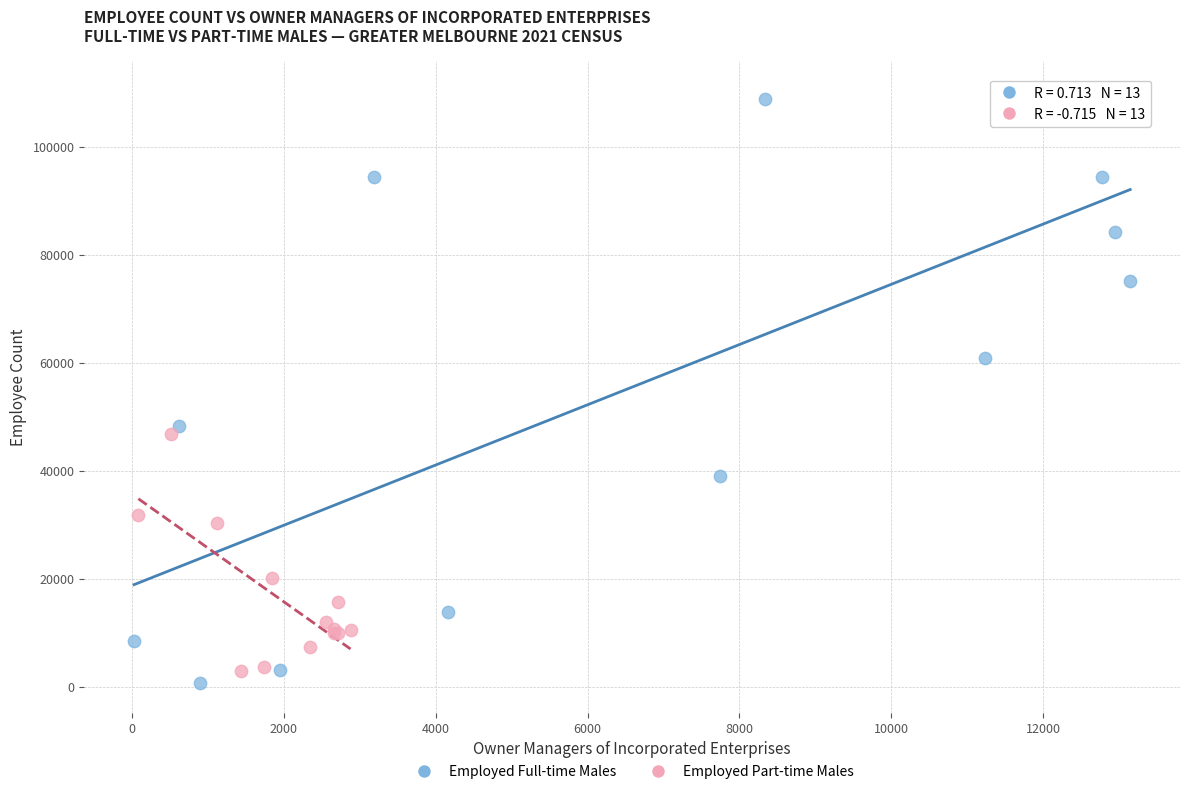

Which series has the largest Y range (max minus min)?

Employed Full-time Males